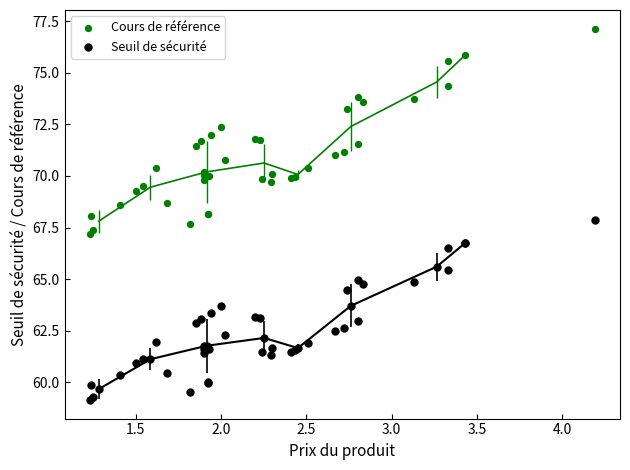

Which series reaches the maximum Y coordinate?

Cours de référence